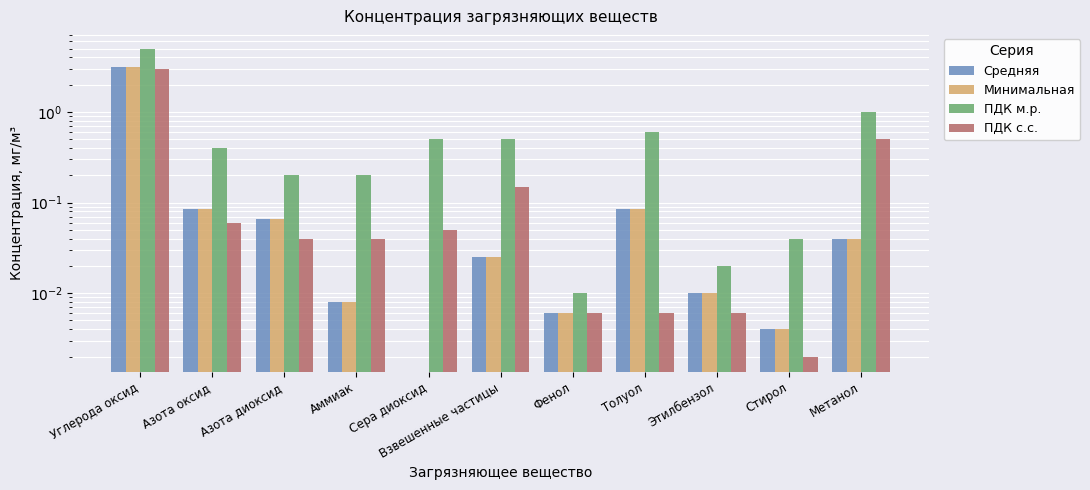

What is the difference between the second highest and second lowest values in the ПДК с.с. series?

0.5